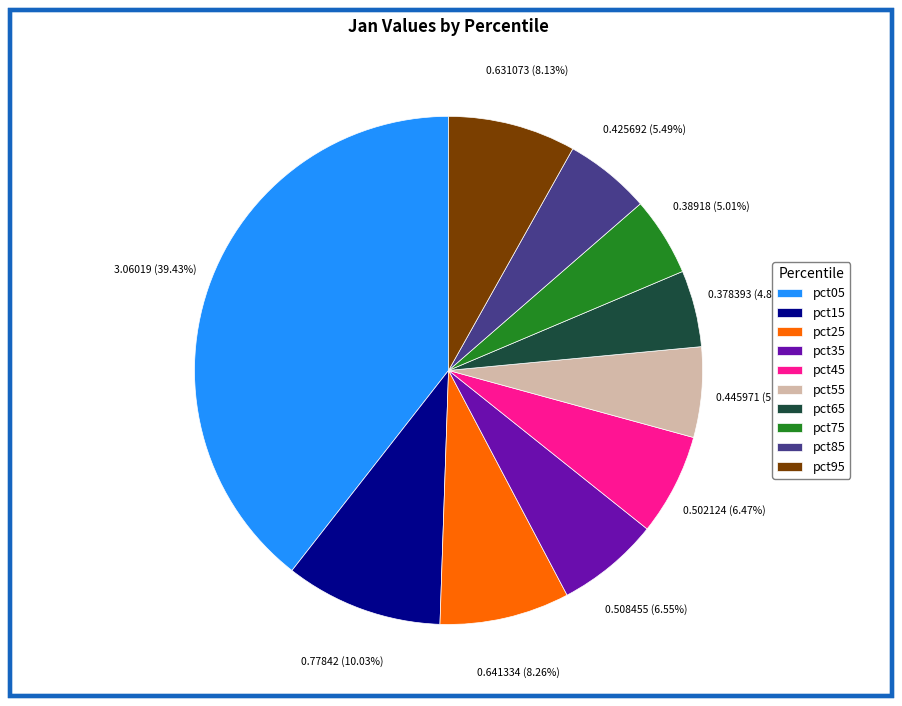

What is the ratio of the value at pct15 to the value at pct05?

0.3